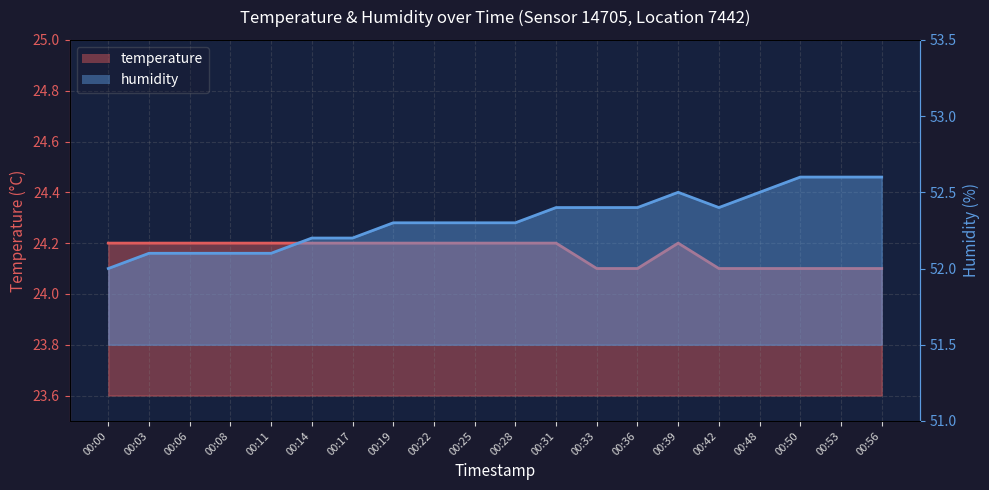

What is the difference between the maximum and minimum values in the temperature series?

0.1